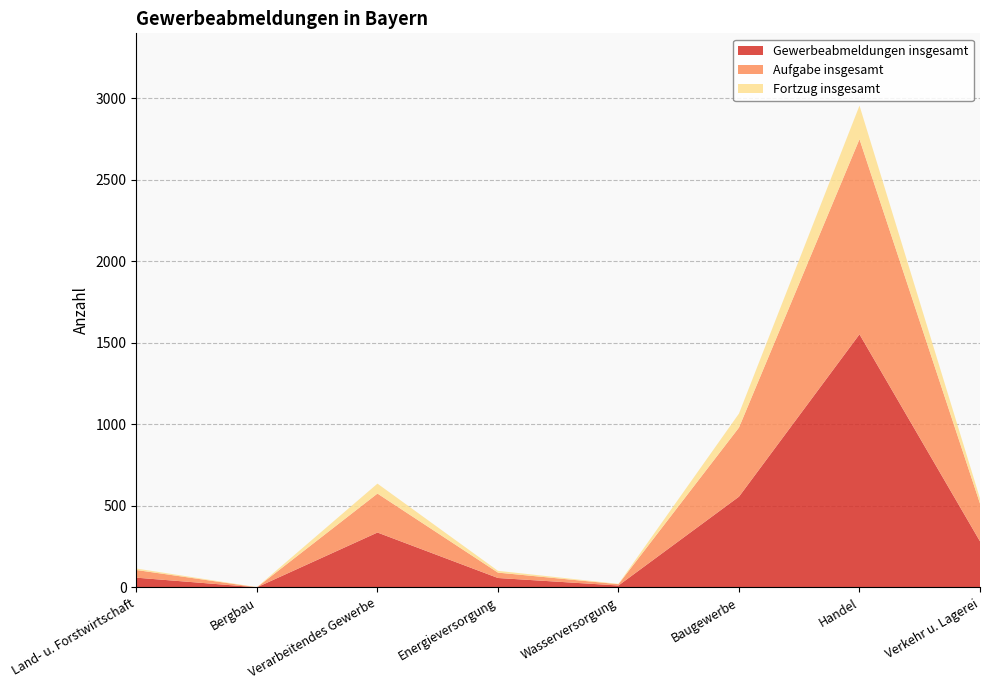

Reading right to left, what are all the values shown in this chart?

Gewerbeabmeldungen insgesamt: Verkehr u. Lagerei=283	Handel=1553	Baugewerbe=557	Wasserversorgung=12	Energieversorgung=58	Verarbeitendes Gewerbe=337	Bergbau=1	Land- u. Forstwirtschaft=60
Aufgabe insgesamt: Verkehr u. Lagerei=232	Handel=1197	Baugewerbe=424	Wasserversorgung=8	Energieversorgung=33	Verarbeitendes Gewerbe=239	Bergbau=0	Land- u. Forstwirtschaft=47
Fortzug insgesamt: Verkehr u. Lagerei=31	Handel=206	Baugewerbe=86	Wasserversorgung=2	Energieversorgung=11	Verarbeitendes Gewerbe=61	Bergbau=1	Land- u. Forstwirtschaft=9